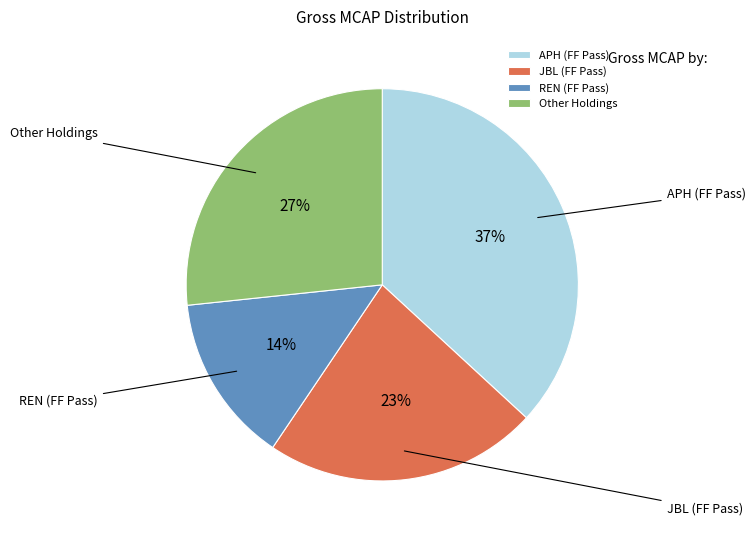

To the nearest percent, what is the difference between the largest and smallest slice percentages?

23%